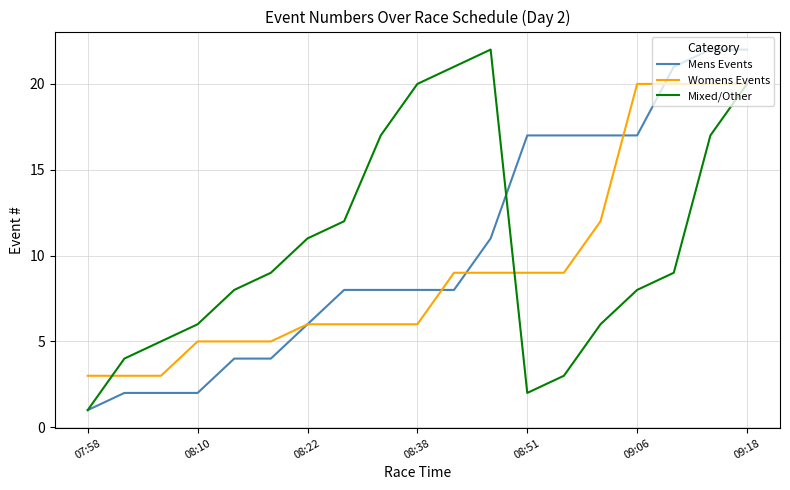

After their last crossing, which series has the higher values: Womens Events or Mens Events?

Mens Events